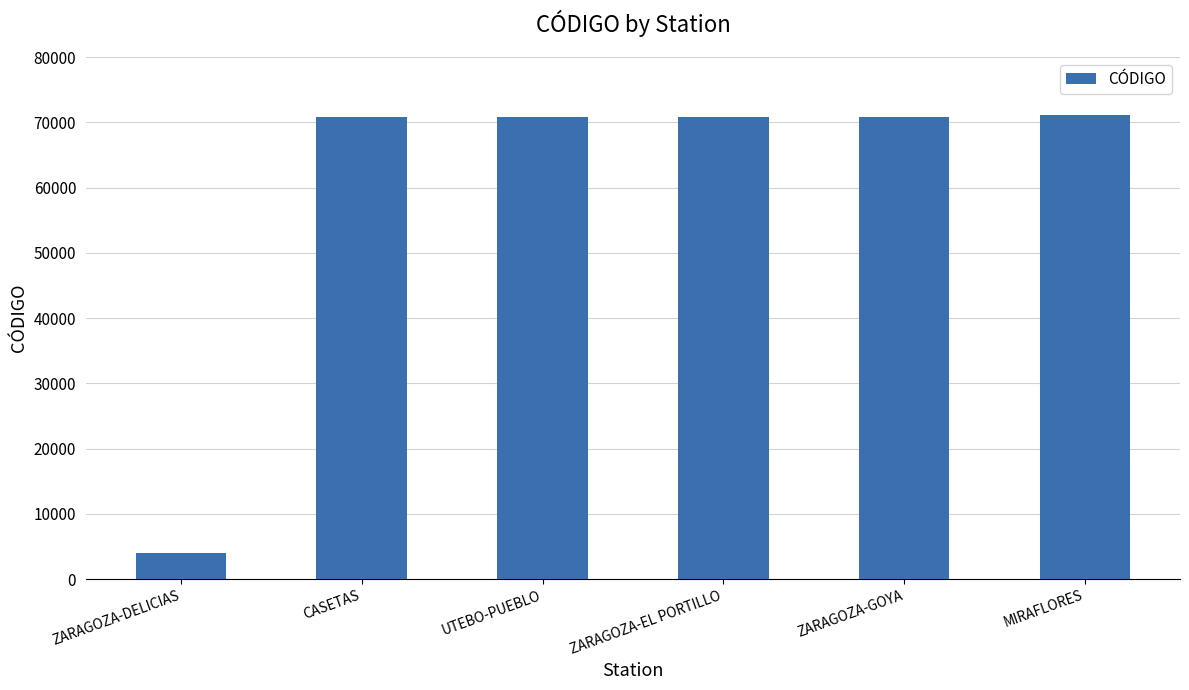

The value at ZARAGOZA-GOYA is 16724. True or false?

False